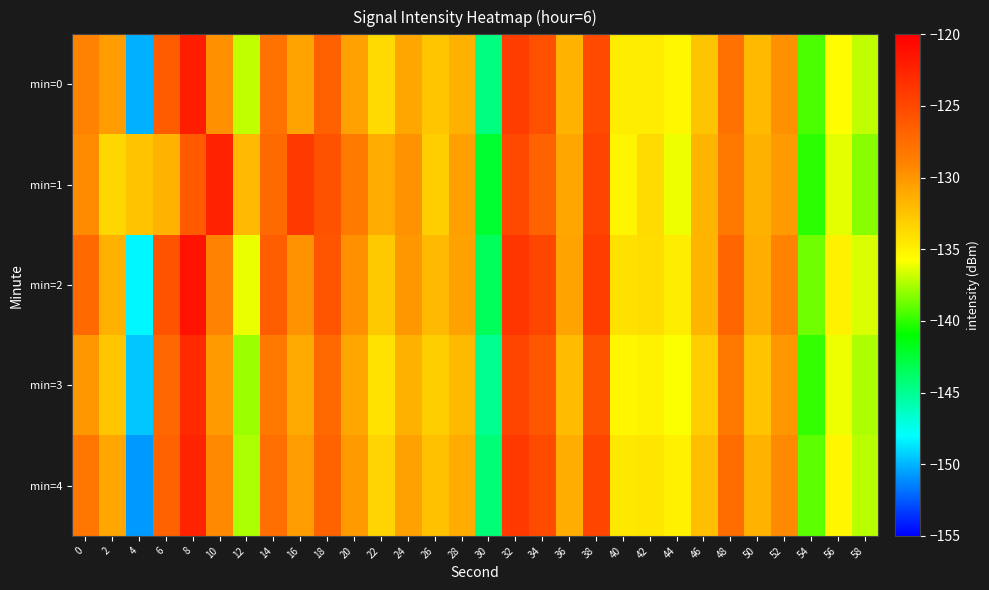

Which has a higher value, 50 or 30?

50